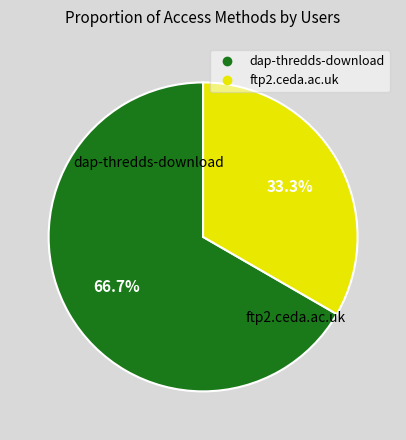

How many segments does this pie chart have?

2